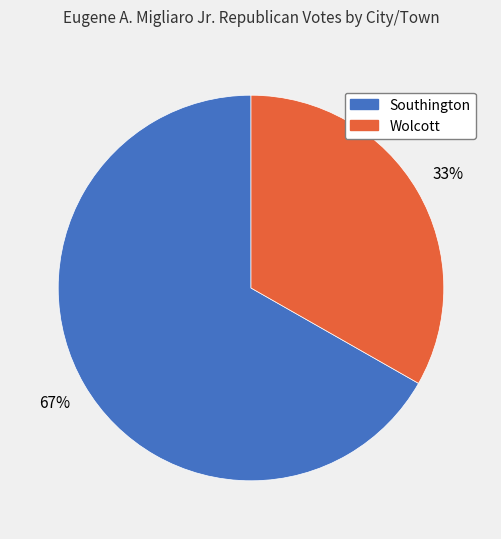

To the nearest percent, what portion does Wolcott represent?

33%